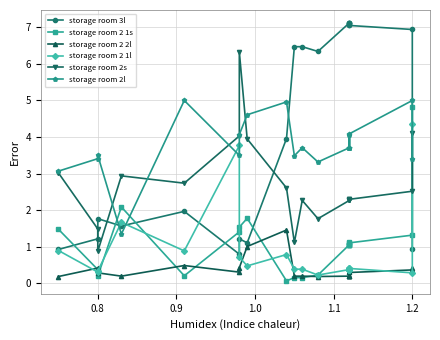

Between 1.2 and 18, which is larger?

18